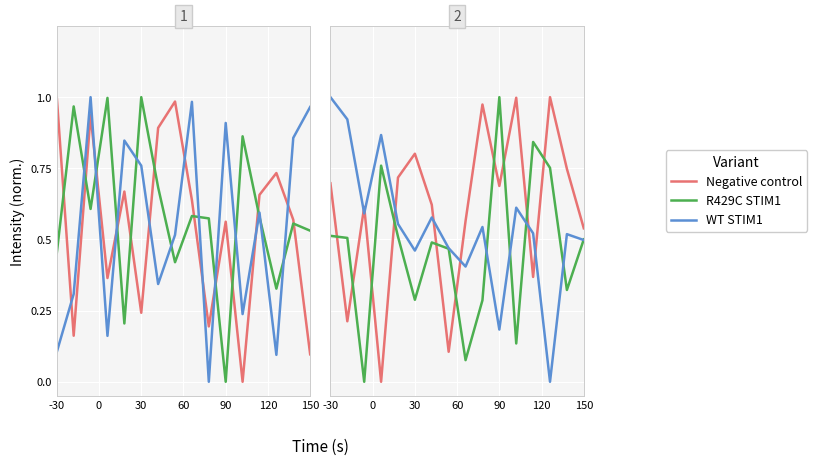

At which category is the sum across all series the highest?

-30